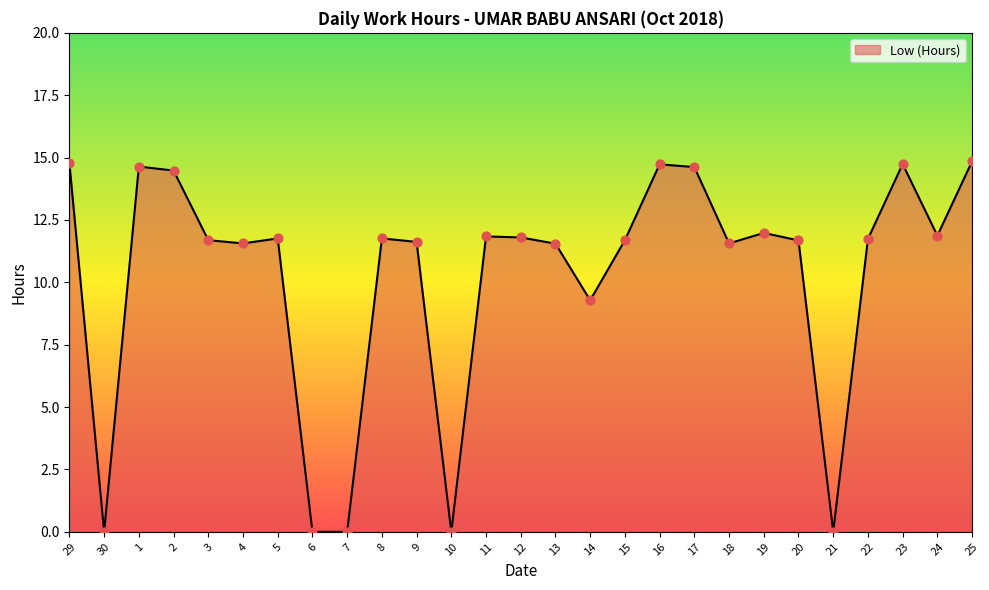

What is the change in value from 14 to 15?

+2.4